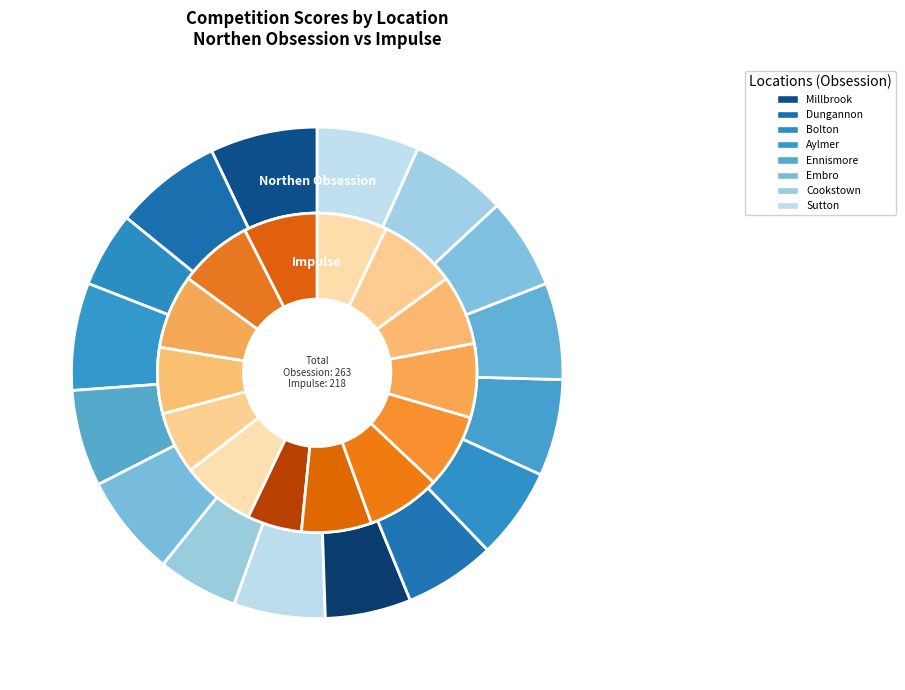

Does 15 represent more than half of the total?

No